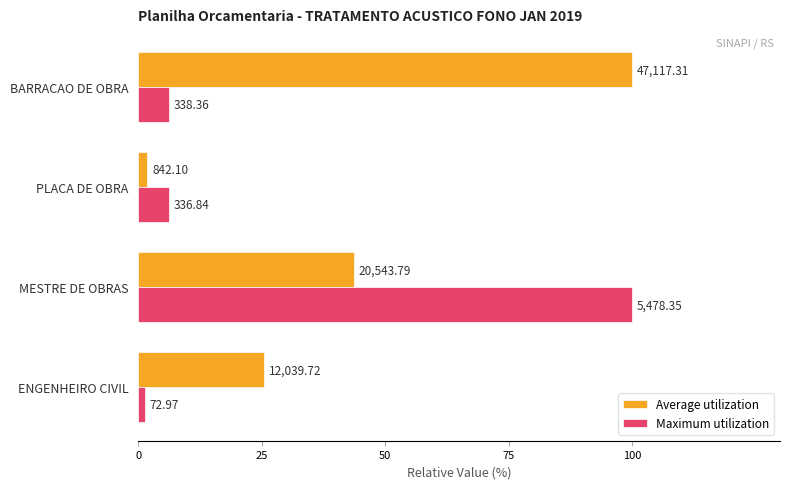

What are all the series names shown in the legend?

Average utilization, Maximum utilization